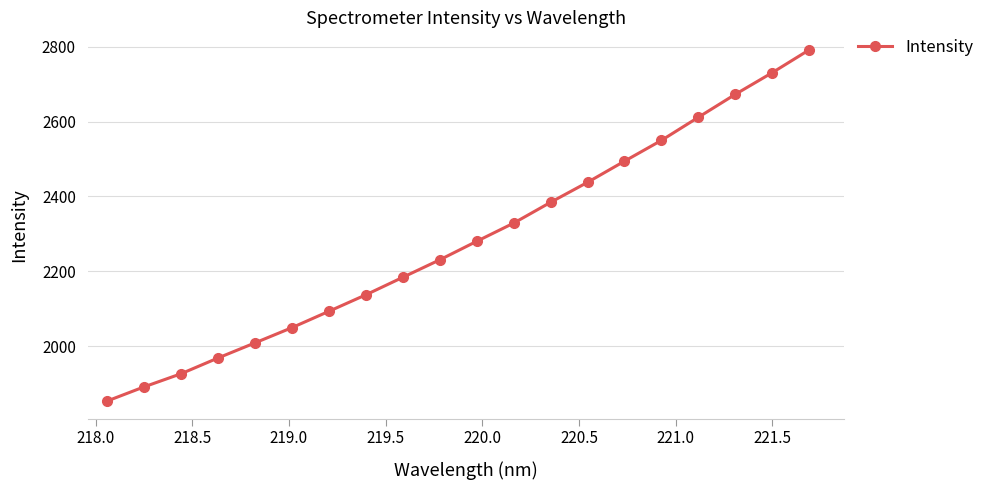

Reading right to left, extract all data points from this chart.

2791.3	2730.4	2672.6	2611.4	2549.7	2494.1	2437.7	2384.3	2328.7	2280.1	2230.7	2184.0	2137.2	2093.2	2049.5	2008.8	1968.5	1926.4	1891.4	1853.5